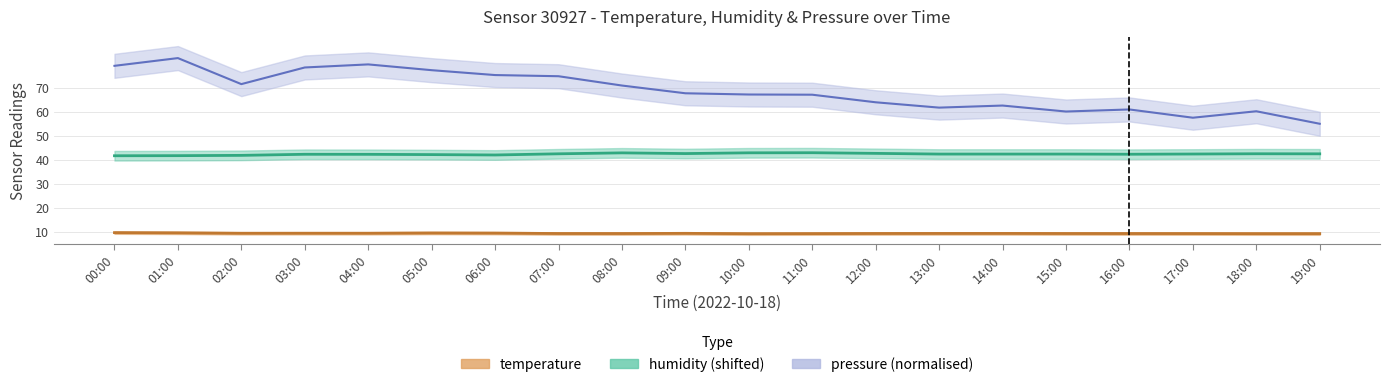

What is the spread (max minus min) of values at 14:00?

53.2